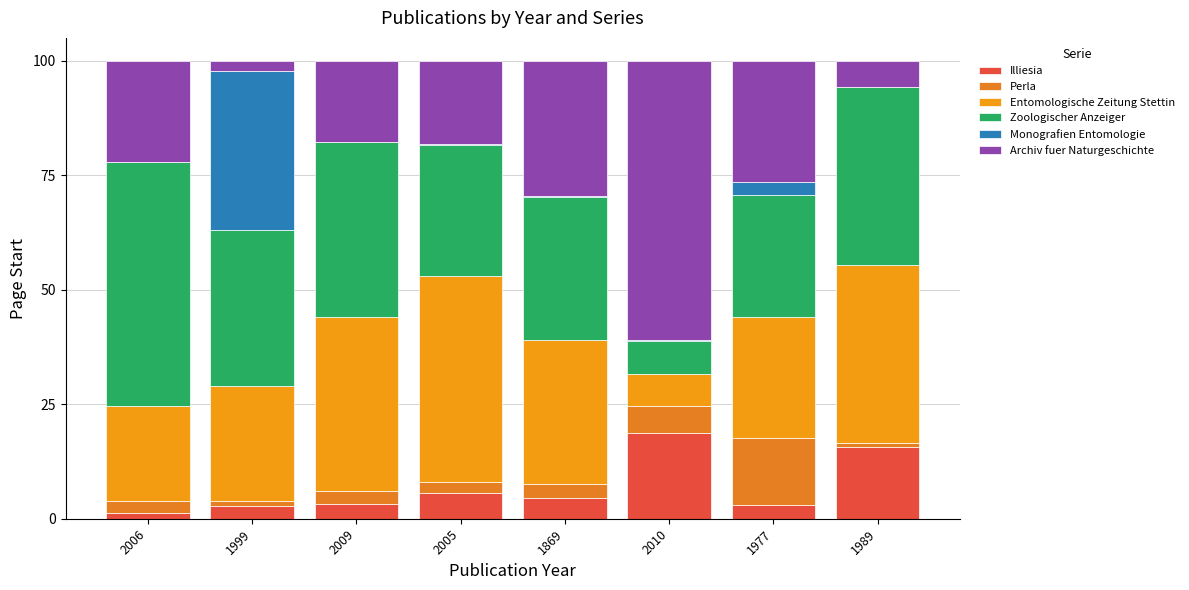

Count the number of data series in this chart.

6